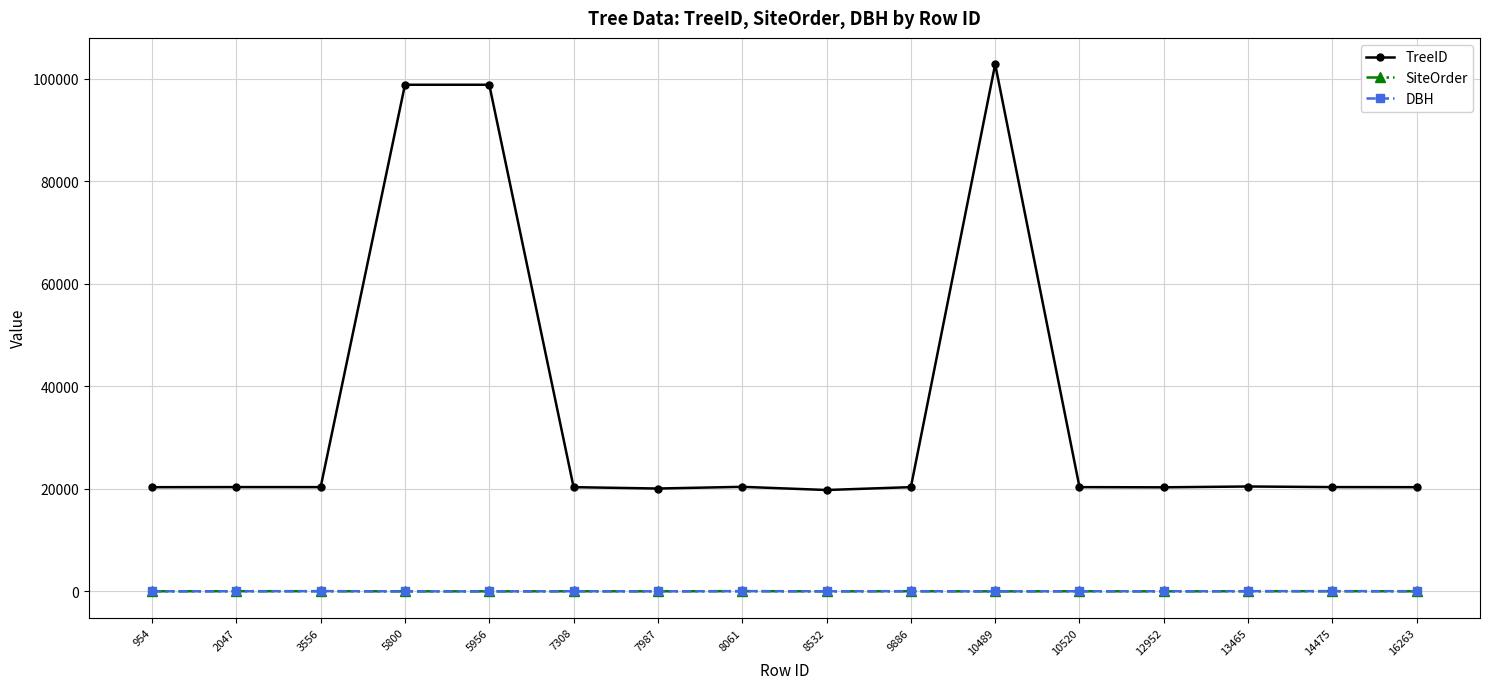

True or false: TreeID and DBH intersect in this chart.

False